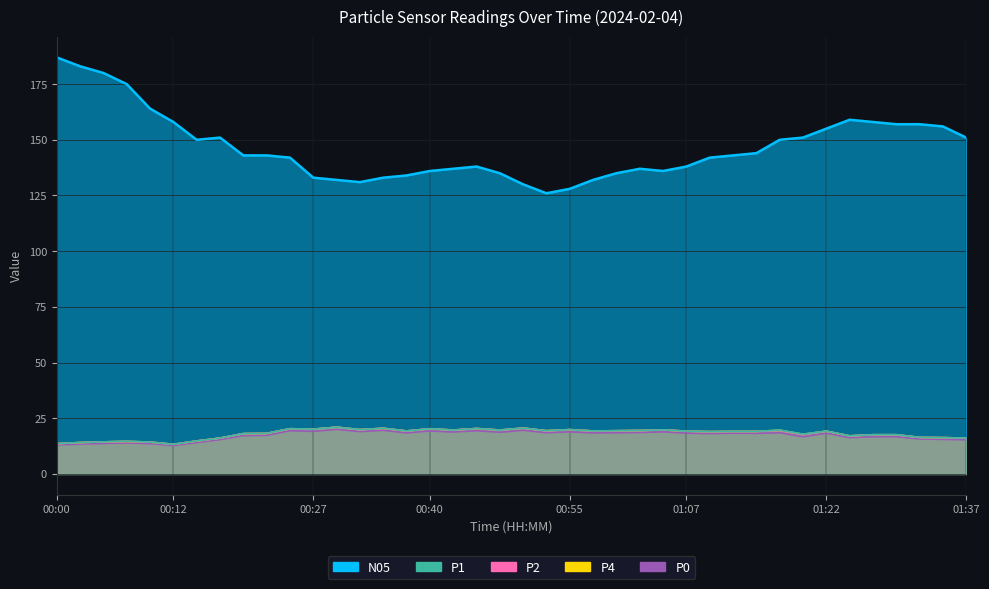

How many data points does each series have?

40